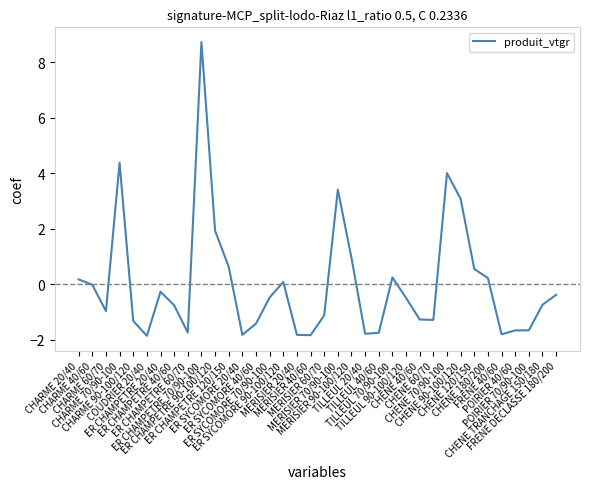

Which has a higher value, ER CHAMPETRE 20/40 or POIRIER 70/90-100?

ER CHAMPETRE 20/40